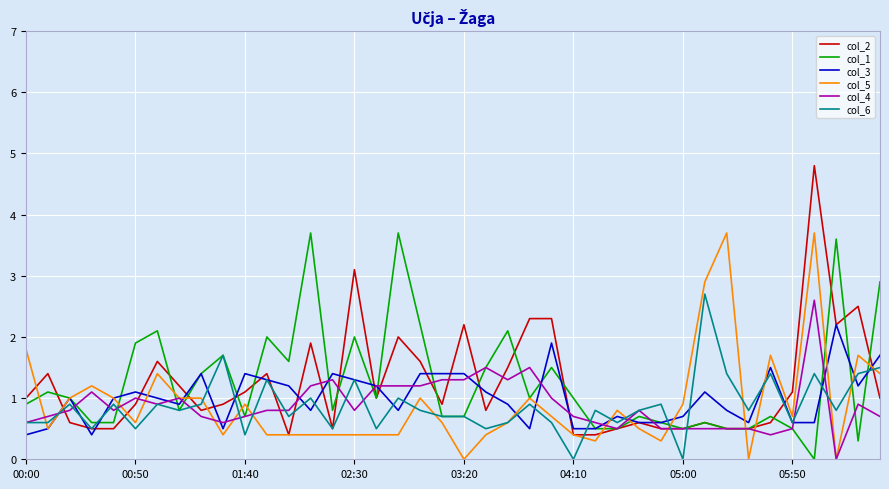

Is this an area chart (filled region under the line)?

No